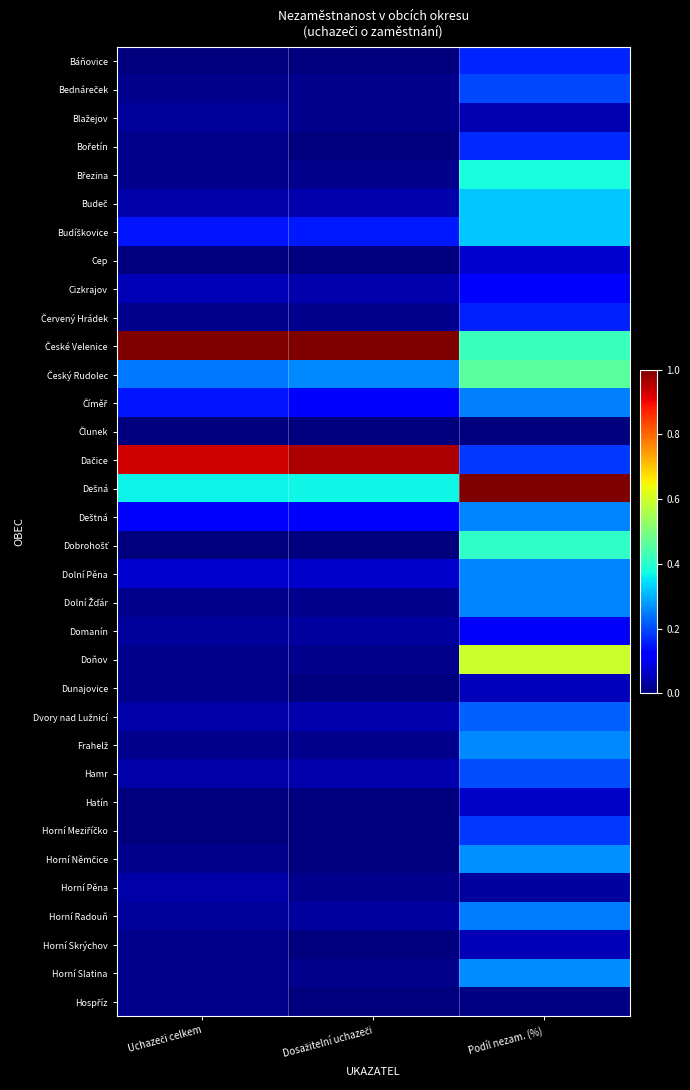

How many series are shown in this chart?

34